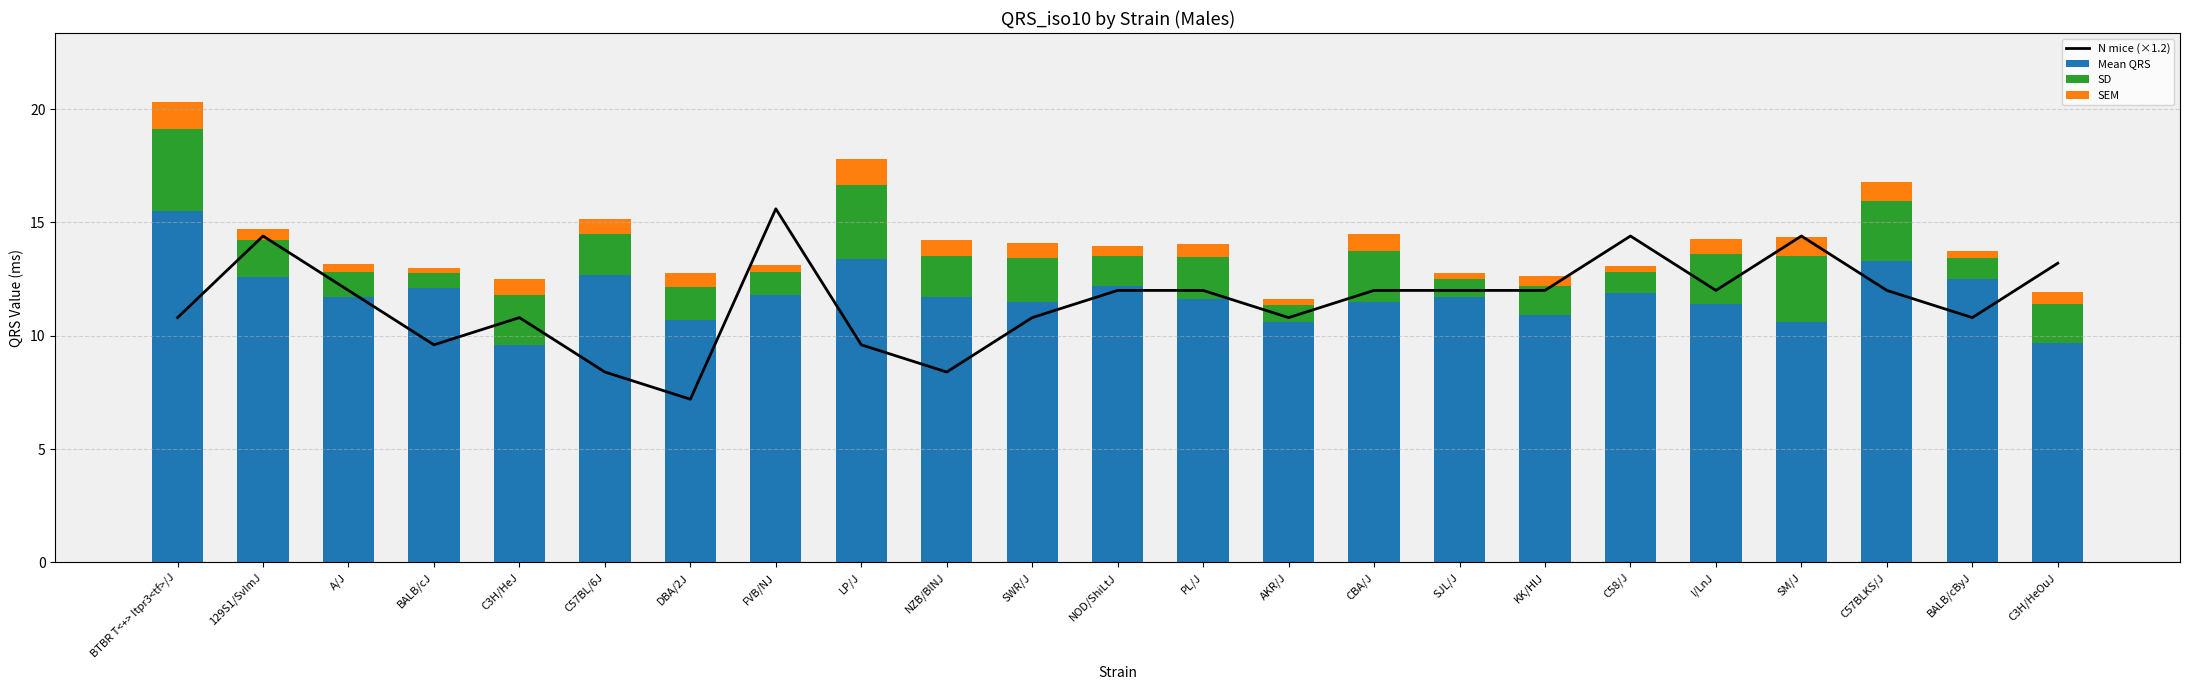

What is the spread (max minus min) of values at C58/J?

14.1